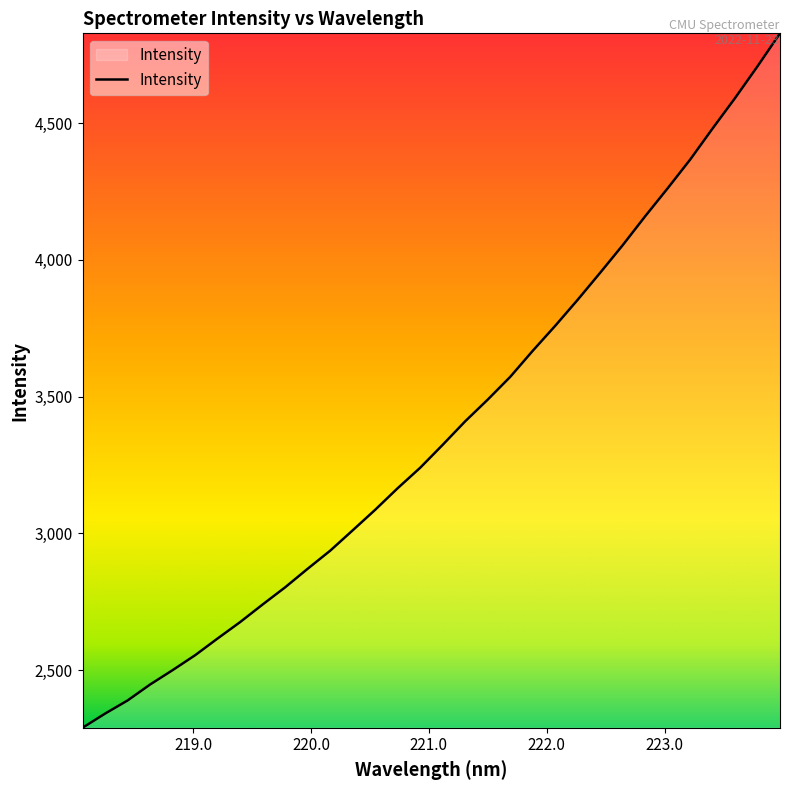

What is the minimum value shown in the chart?

2289.3